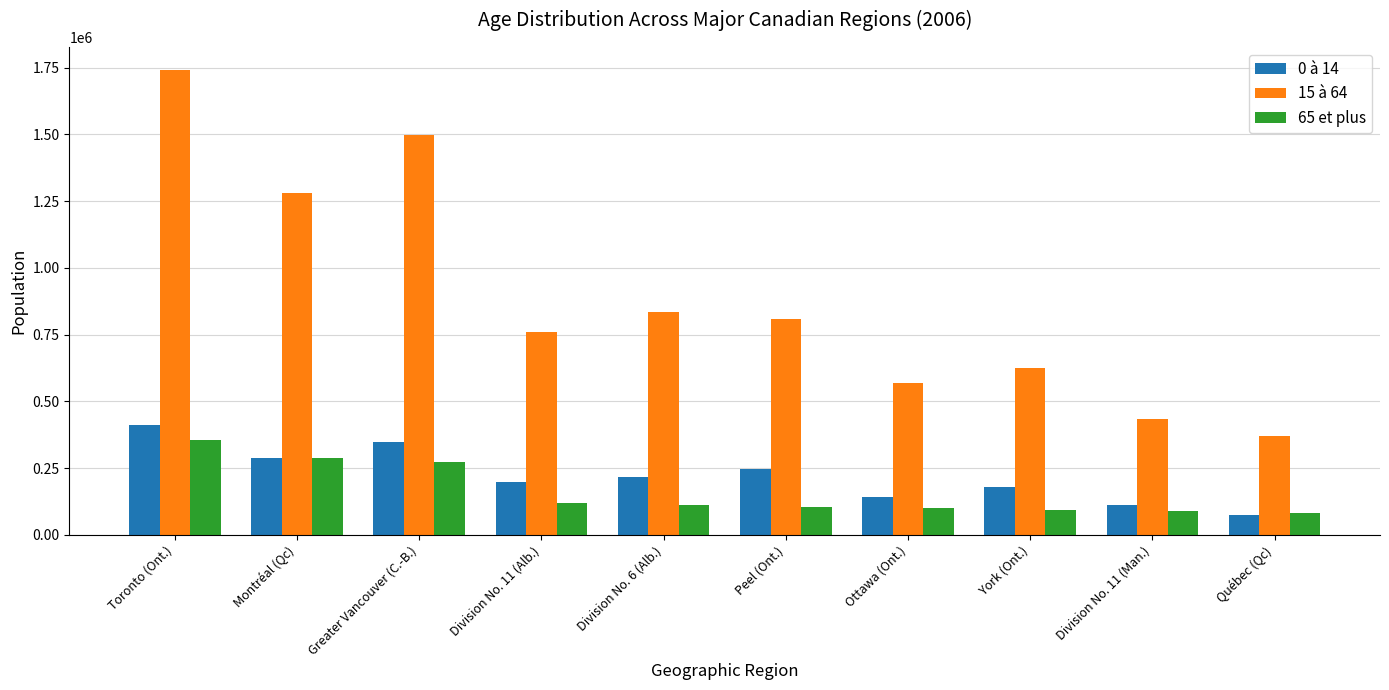

How many series are shown in this chart?

3